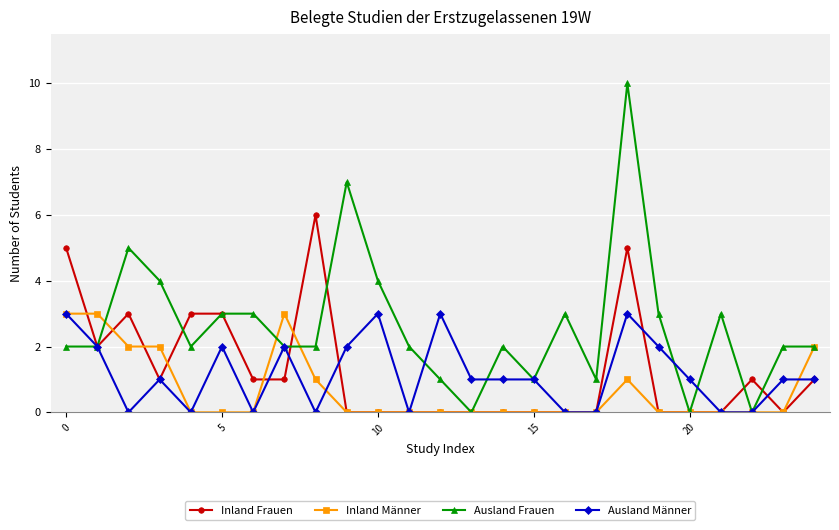

What is the greatest value displayed?

10